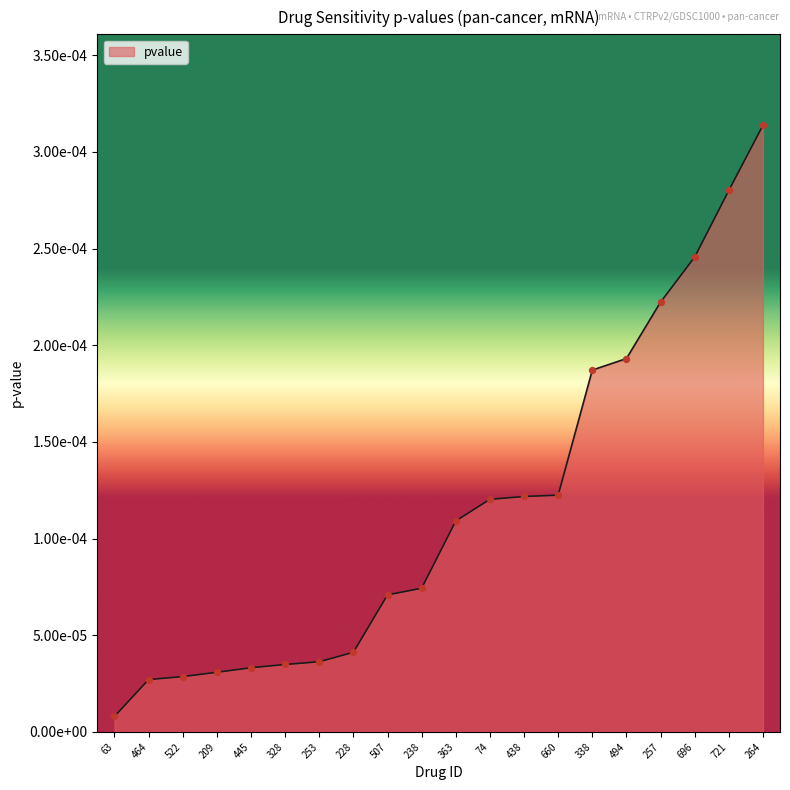

Which has a higher value, 238 or 253?

238